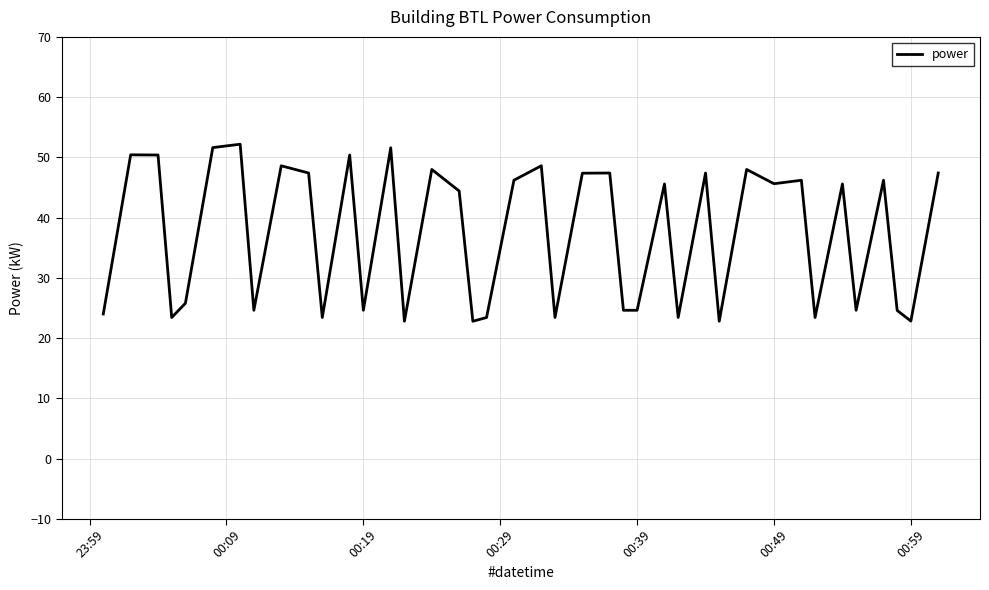

What is the greatest value displayed?

52.2